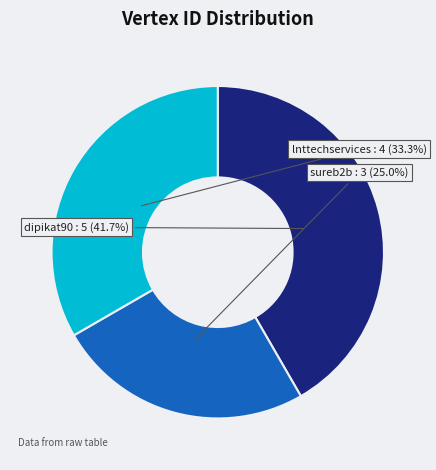

Count the number of slices in the pie.

3